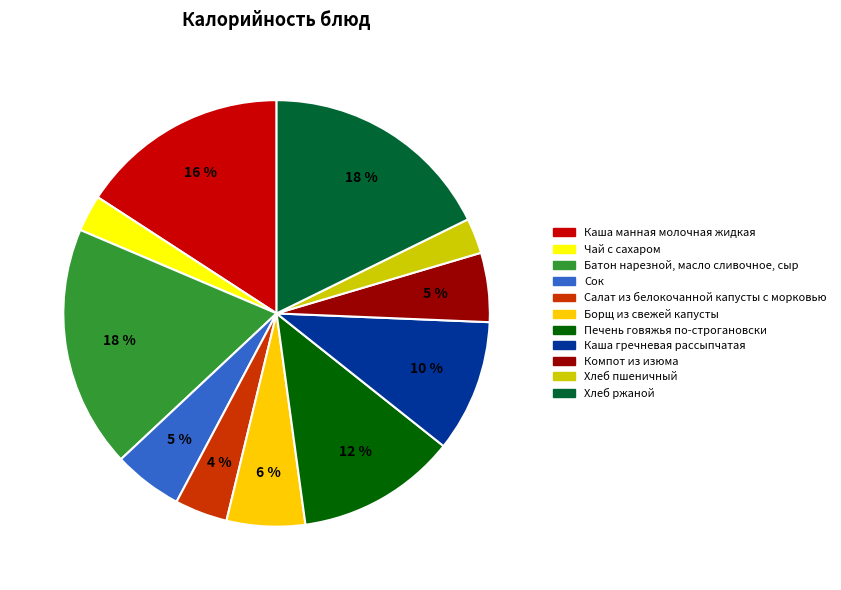

What is the ratio of the value at Салат из белокочанной капусты с морковью to the value at Сок?

0.8